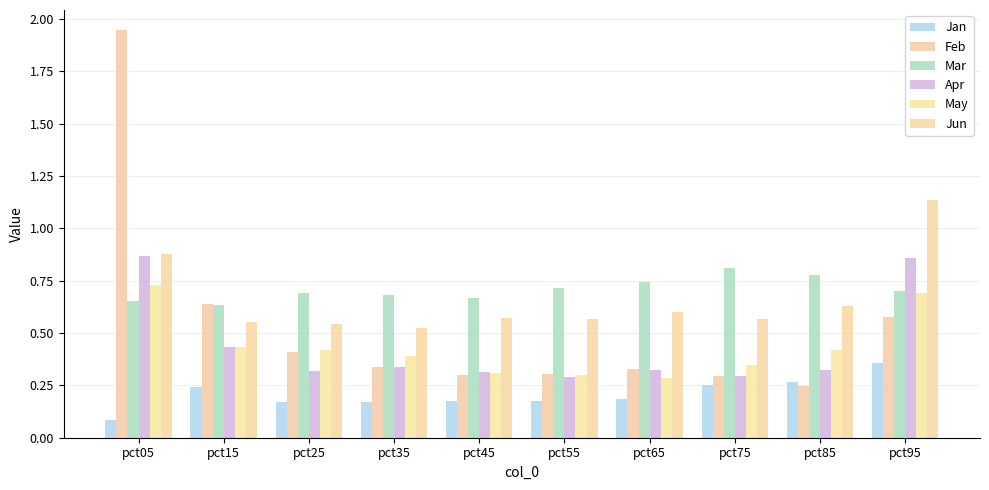

True or false: Feb has a value of 0.6 at pct95.

True